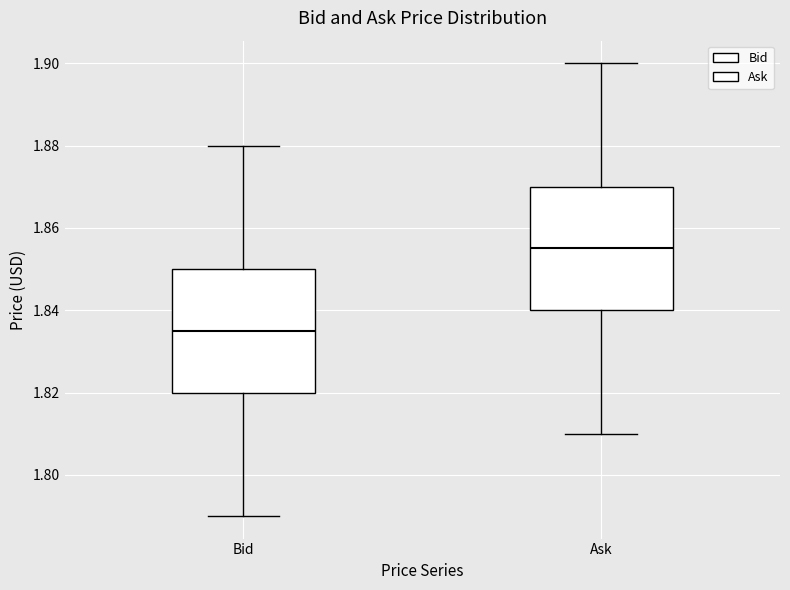

Which box has the highest median line?

Ask